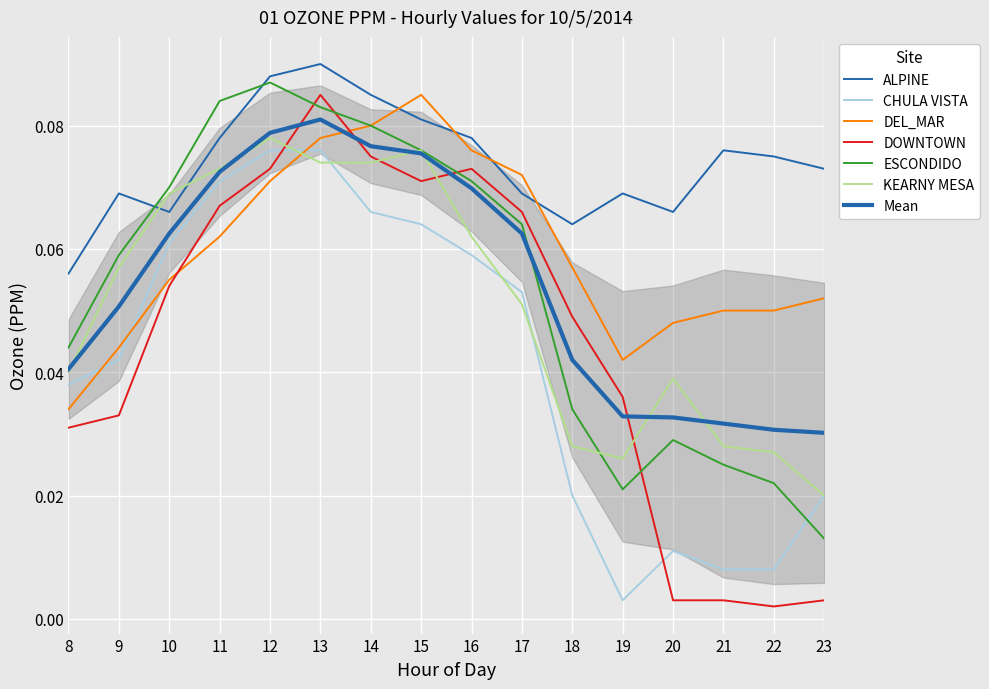

At how many categories does at least one series exceed 0?

16